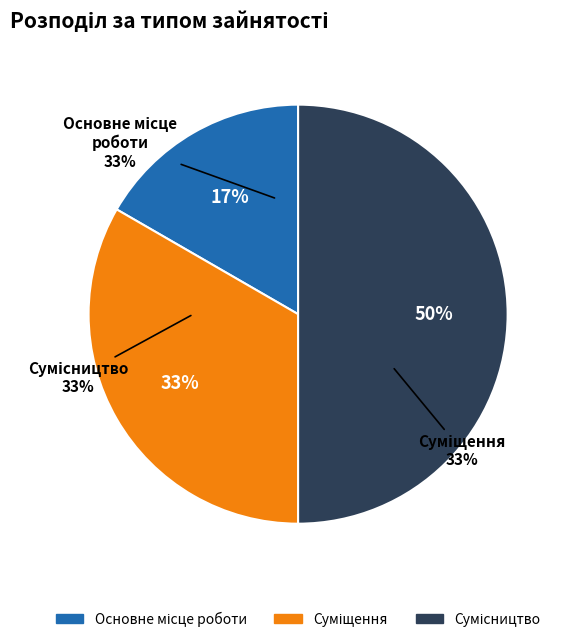

What is the smallest slice in the pie chart?

Основне місце роботи